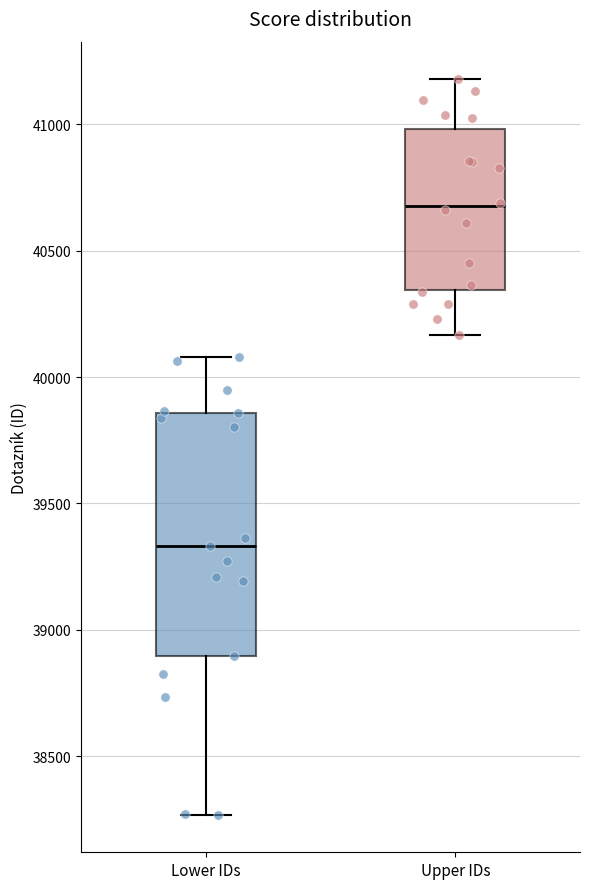

Where is the upper edge of the box for Lower IDs on the y-axis? The values are not printed on the chart, so give them approximately, as read against the axis.

39850